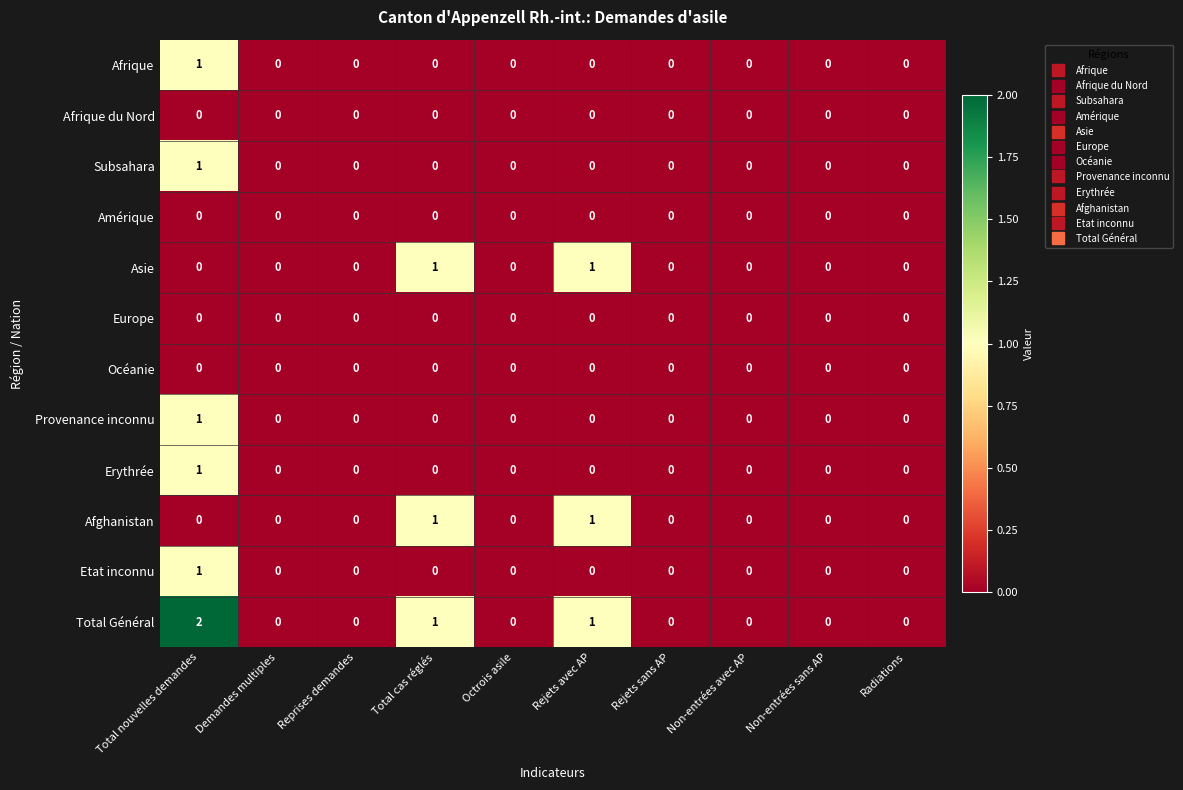

Is it true that Total Général equals 0 at Rejets sans AP?

True